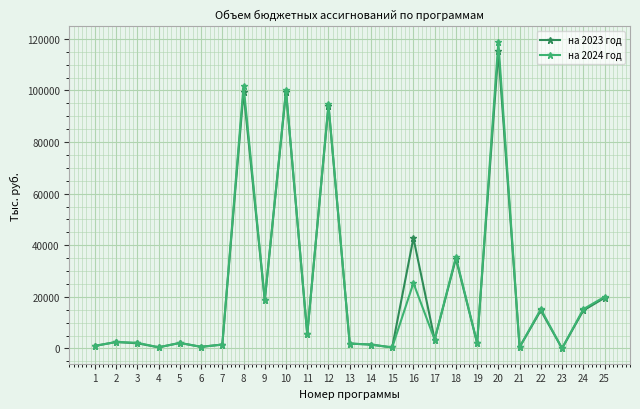

What is the maximum value shown in the chart?

118849.9